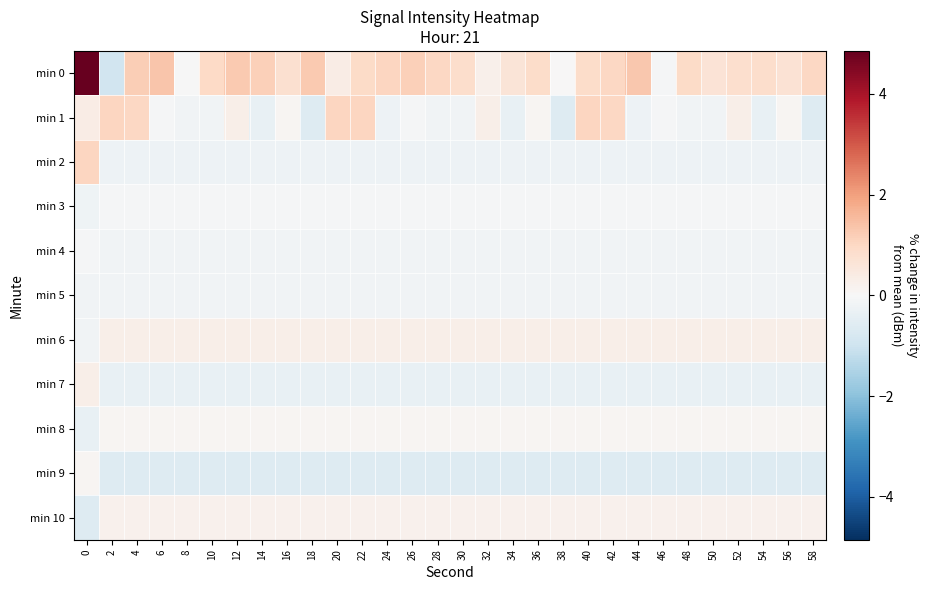

Rank the series at 18 from highest to lowest value.

min 0, min 6, min 10, min 8, min 3, min 4, min 5, min 2, min 7, min 1, min 9